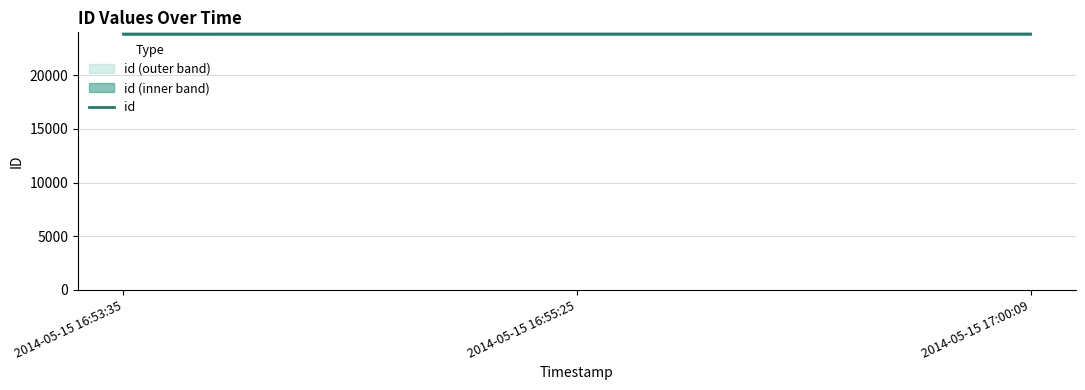

Reading left to right, what are all the values shown in this chart?

23848	23850	23851